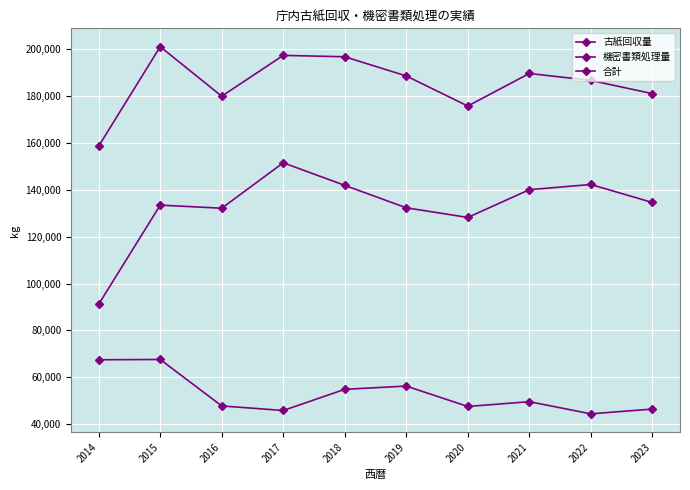

List the series in order of their overall mean, lowest first.

古紙回収量, 機密書類処理量, 合計